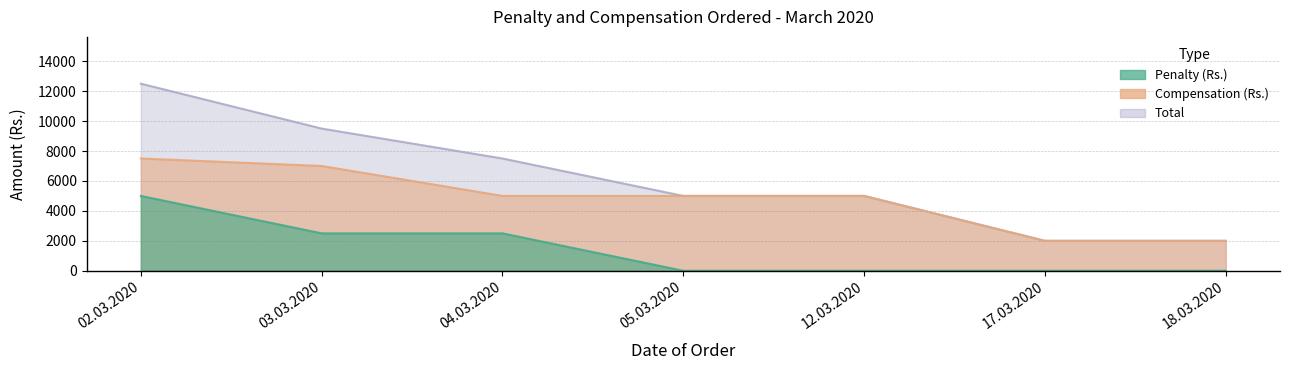

What is the label of the 4th point from the right?

05.03.2020